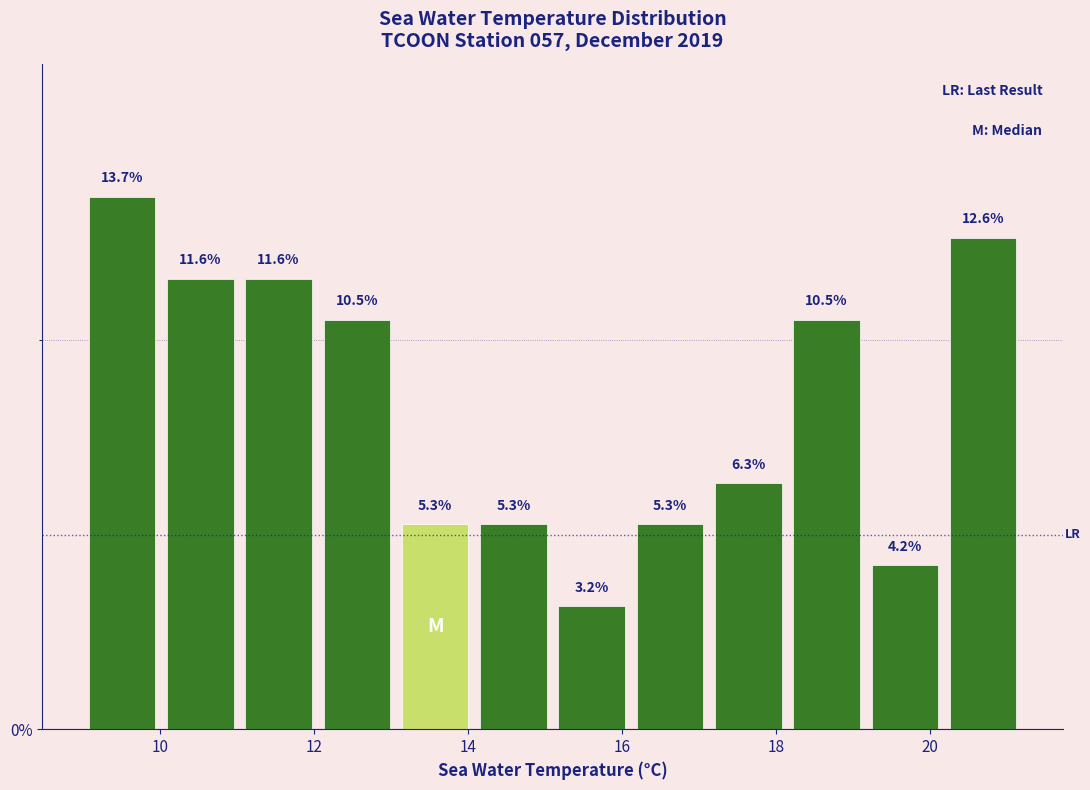

Reading left to right, list every bar in this chart as the range it spans on the x-axis followed by its height. The bar edges are not printed on the chart, so give them approximately, as read against the axis.

9.0 to 10.0: 13.7
10.0 to 11.0: 11.6
11.0 to 12.0: 11.6
12.0 to 13.0: 10.5
13.0 to 14.0: 5.3
14.0 to 15.2: 5.3
15.2 to 16.2: 3.2
16.2 to 17.2: 5.3
17.2 to 18.2: 6.3
18.2 to 19.2: 10.5
19.2 to 20.2: 4.2
20.2 to 21.2: 12.6